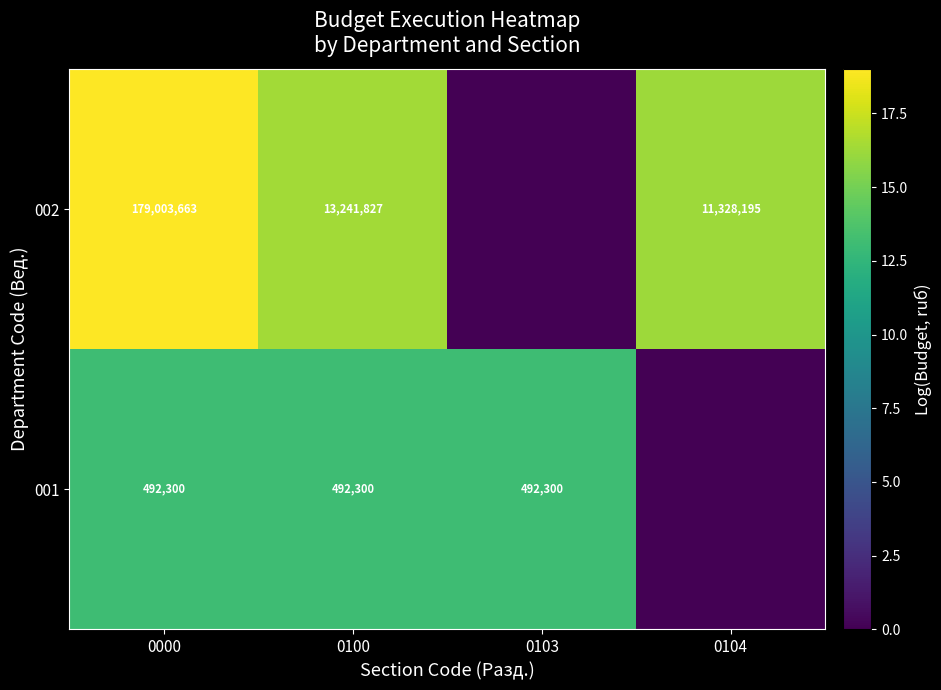

What is the difference between the highest and lowest values at 0100?

12749527